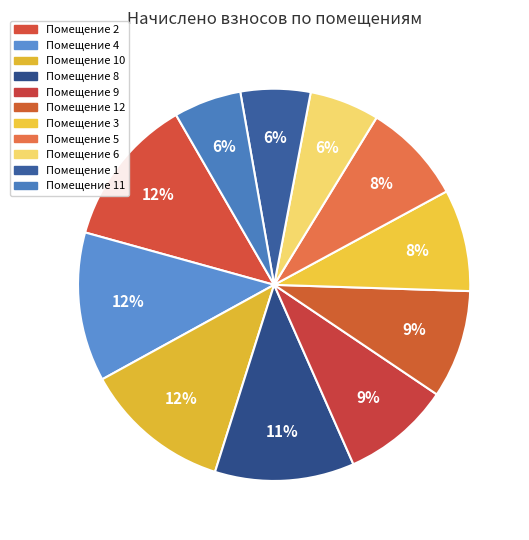

What is the largest slice in the pie chart?

2